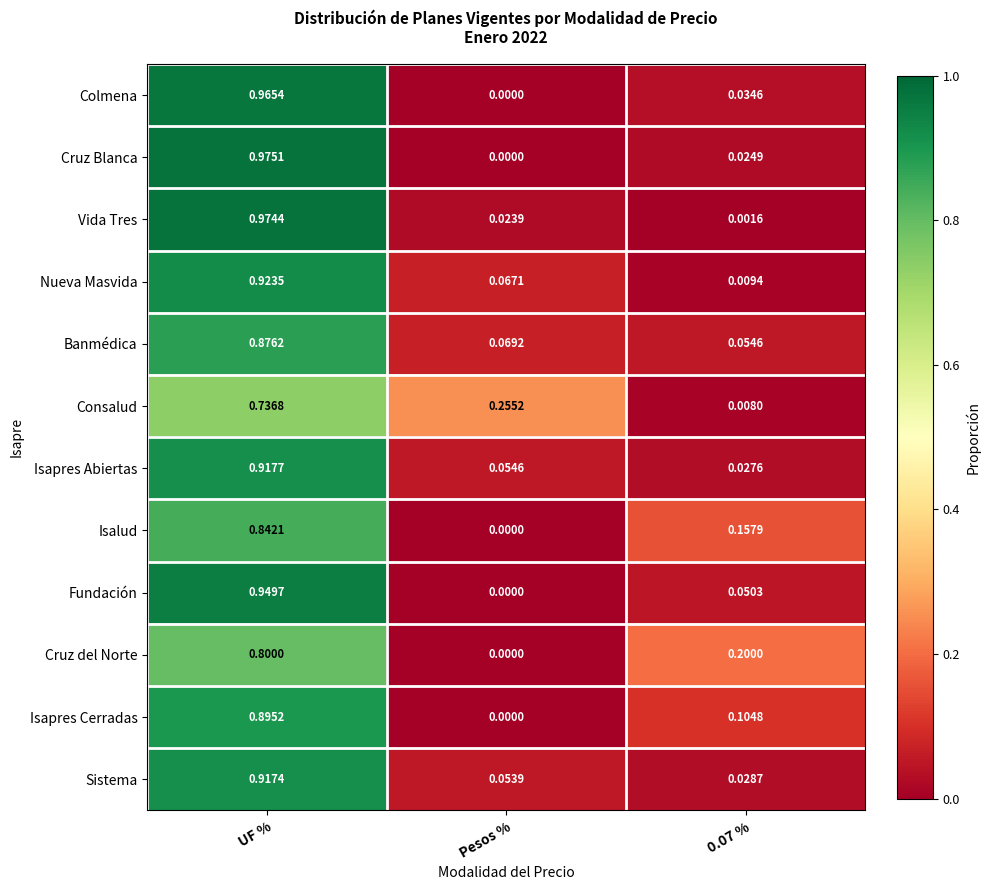

Which series has the largest range (max minus min)?

Cruz Blanca